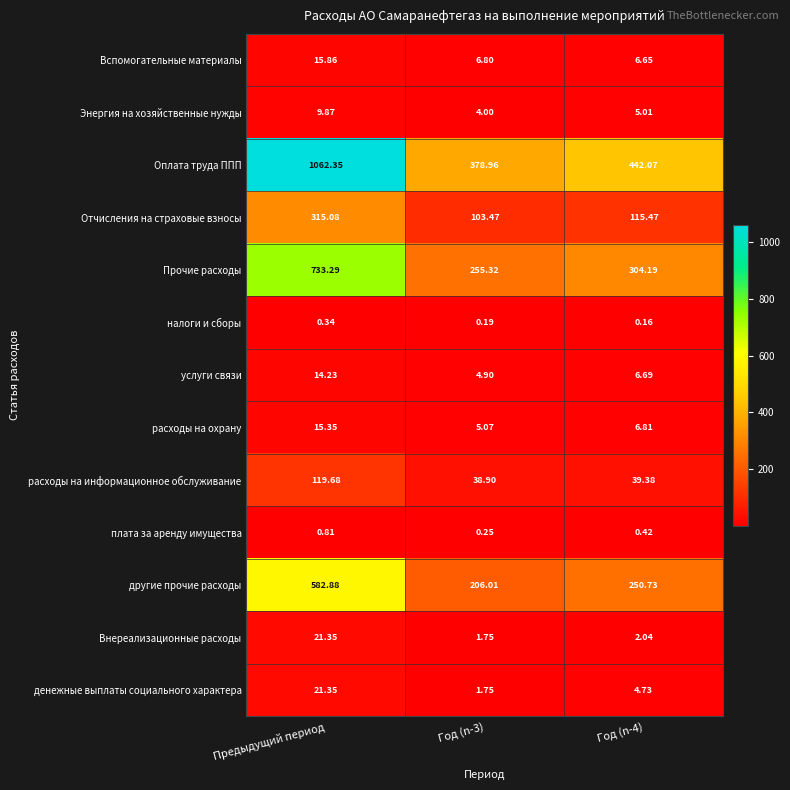

At how many categories does at least one series exceed 957?

1